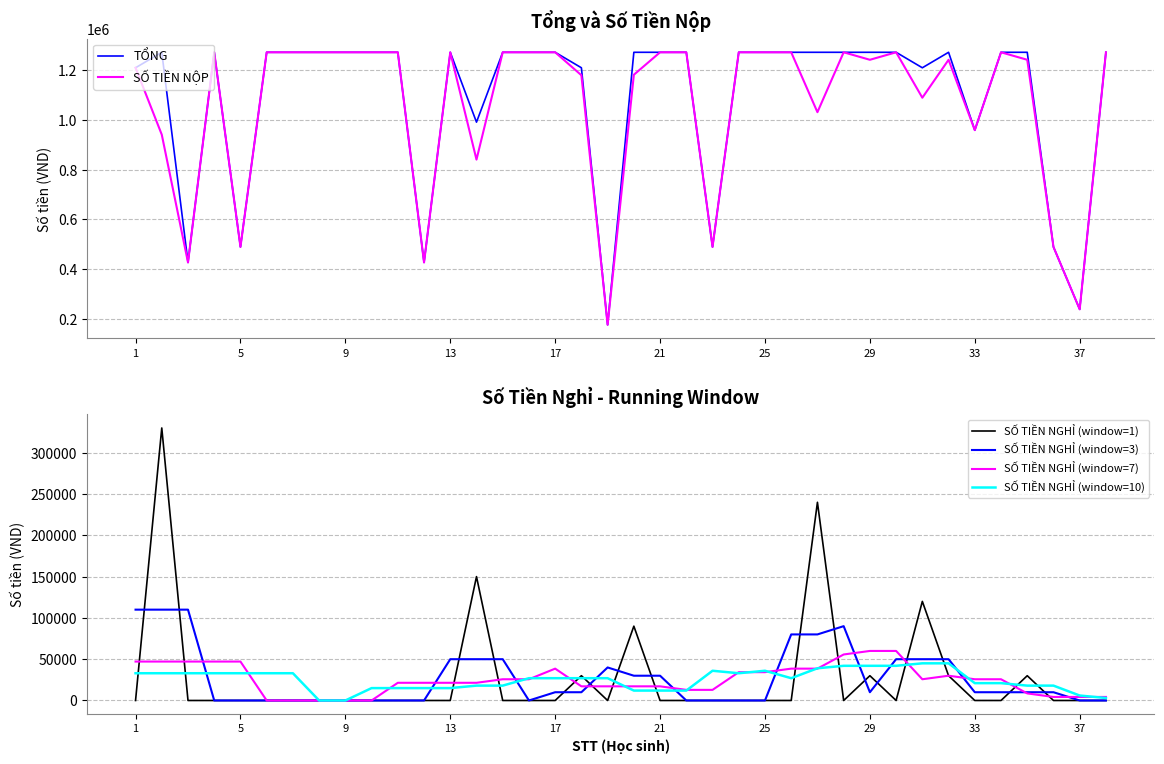

What is the highest value of the SỐ TIỀN NGHỈ (window=7) series?

60000.0